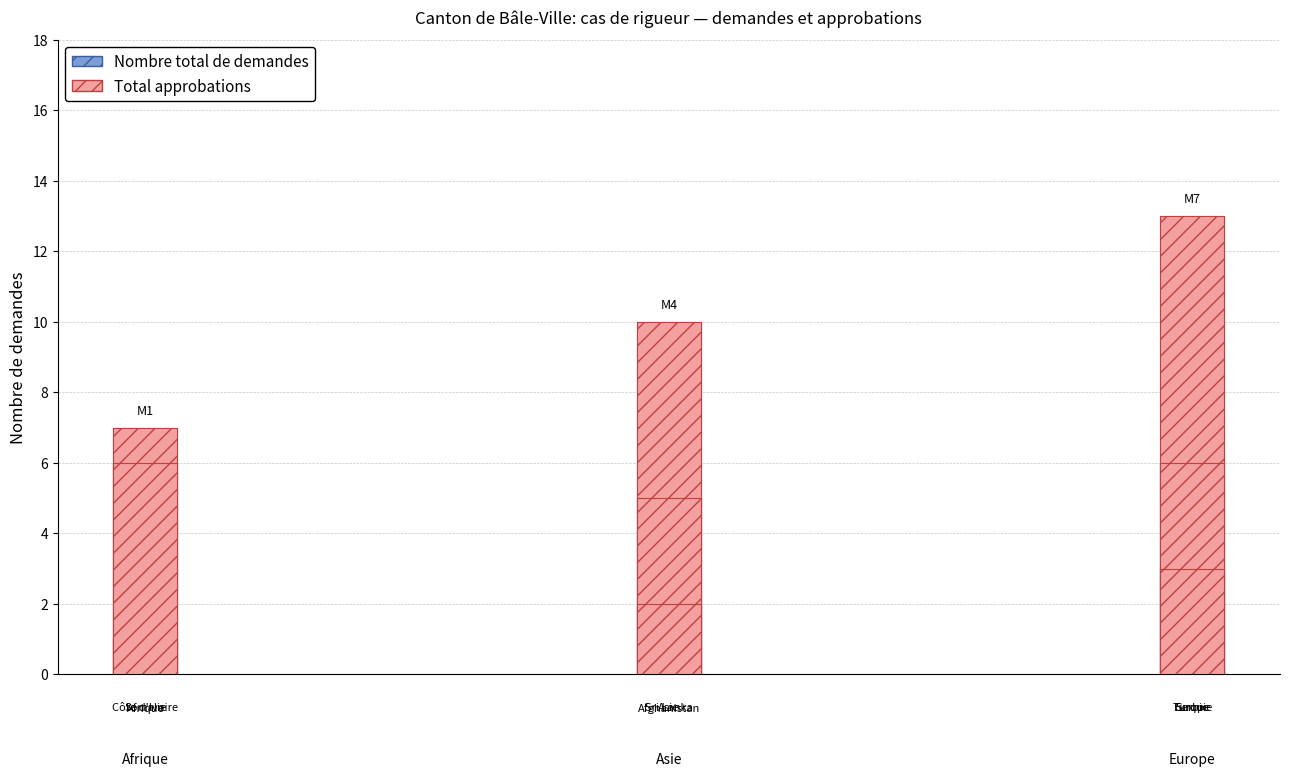

Is the value of Nombre total de demandes at Afrique greater than the value of Total approbations at Asie?

No